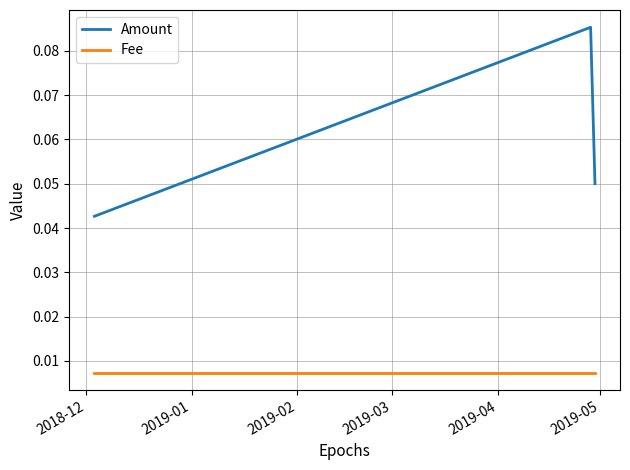

At how many categories does at least one series exceed 0?

3